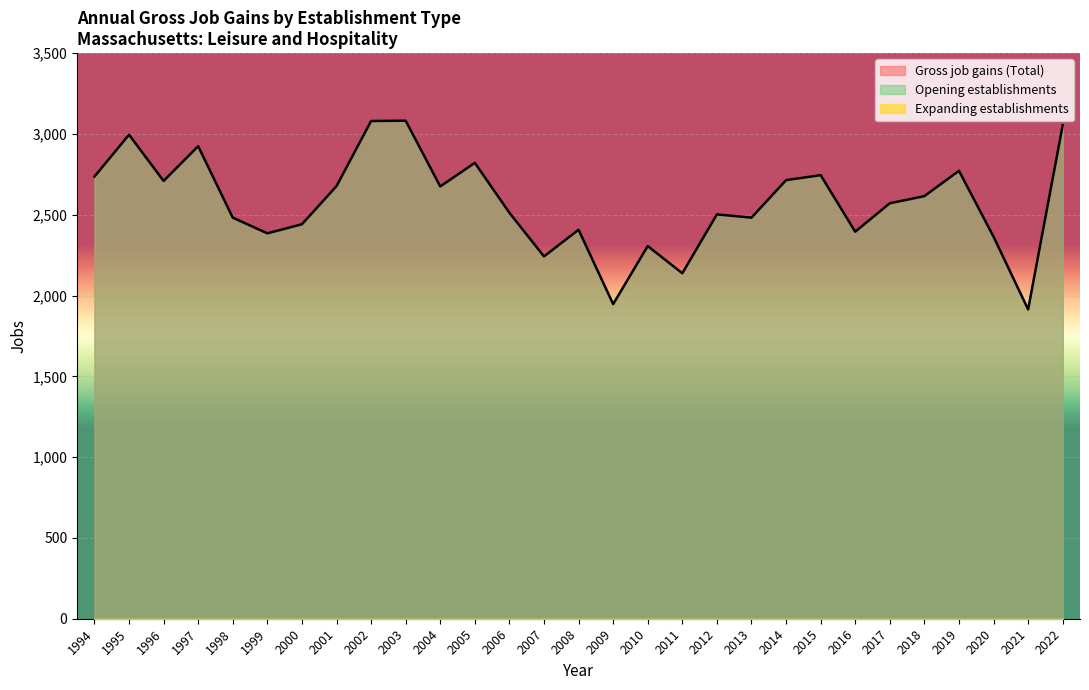

True or false: Expanding establishments and Gross job gains (Total) intersect in this chart.

False